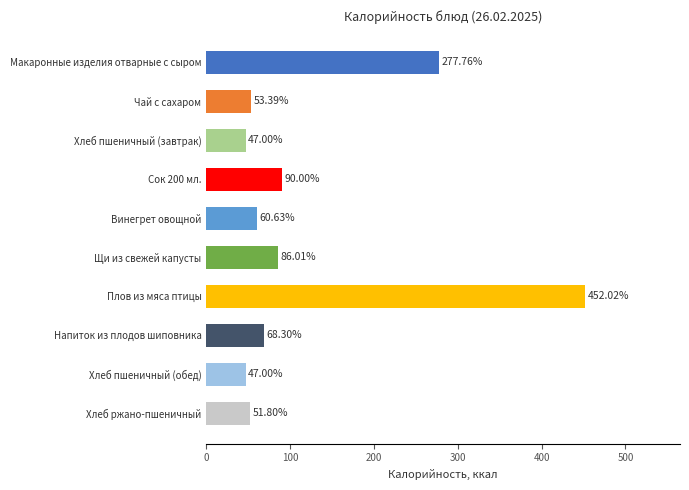

How many data points are less than 68?

5